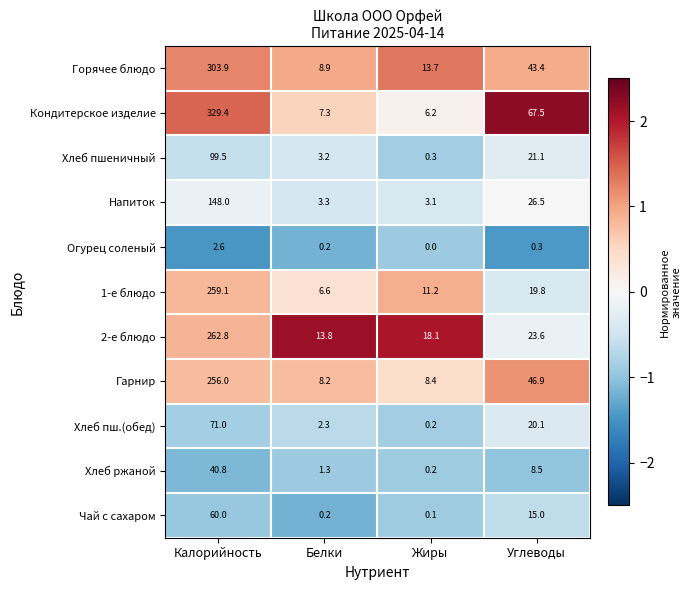

Which series changed the most between Белки and Углеводы?

Кондитерское изделие